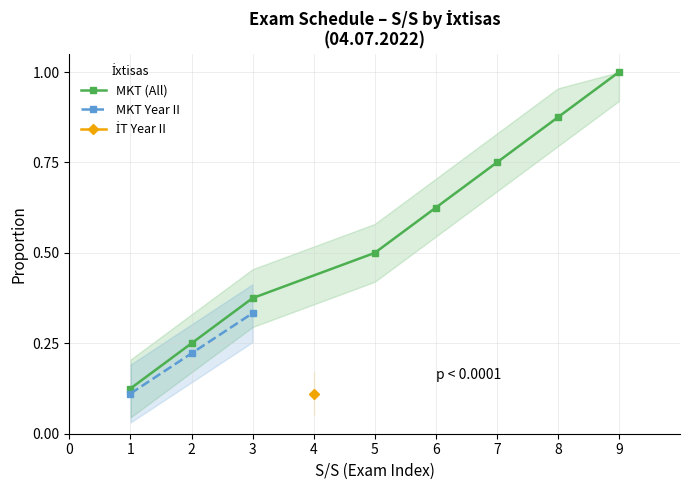

Rank the categories by MKT (All) value from highest to lowest.

9, 8, 7, 6, 5, 3, 2, 1